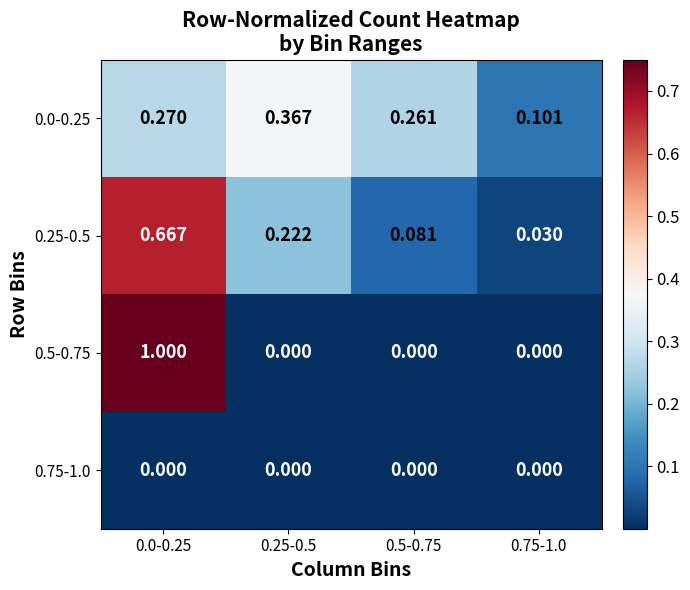

Is the value of 0.75-1.0 at 0.75-1.0 greater than the value of 0.0-0.25 at 0.0-0.25?

No